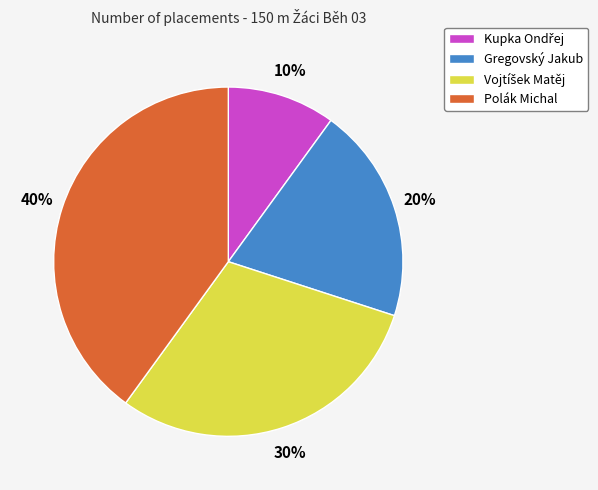

Which category has the biggest portion of the pie?

Polák Michal